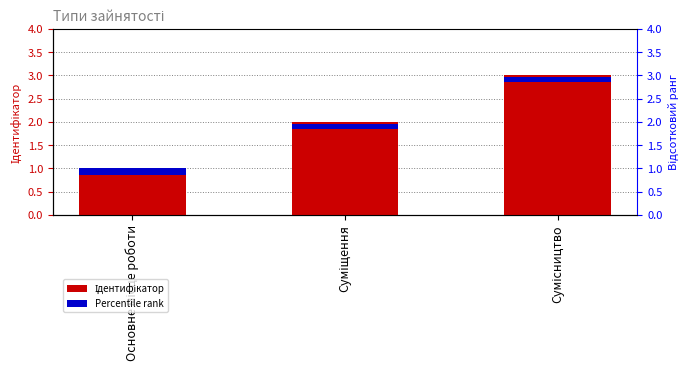

True or false: Ідентифікатор has a value of 2.0 at Суміщення.

True